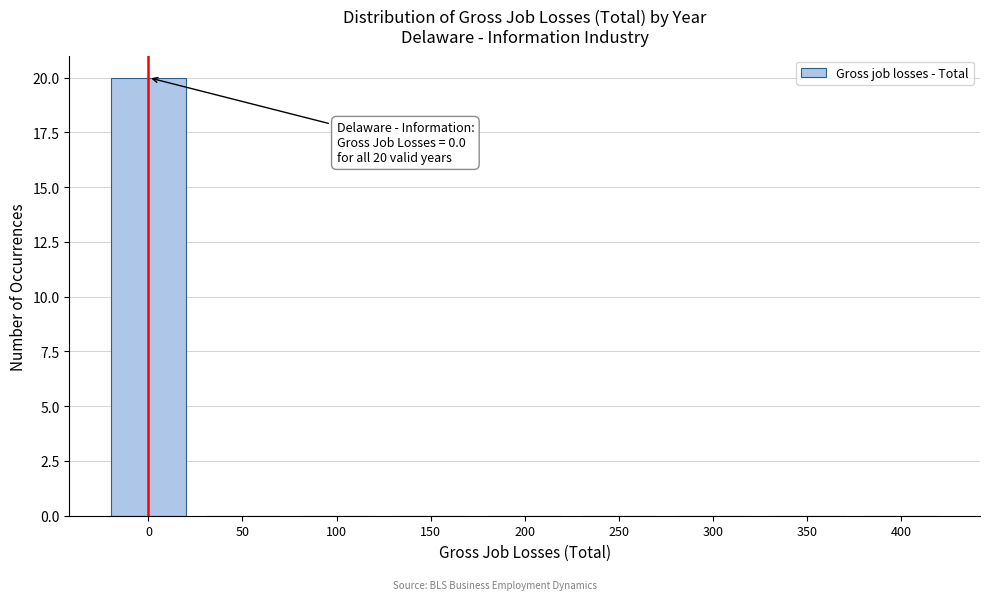

Reading left to right, transcribe all the data shown in this chart.

0=20	50=0	100=0	150=0	200=0	250=0	300=0	350=0	400=0